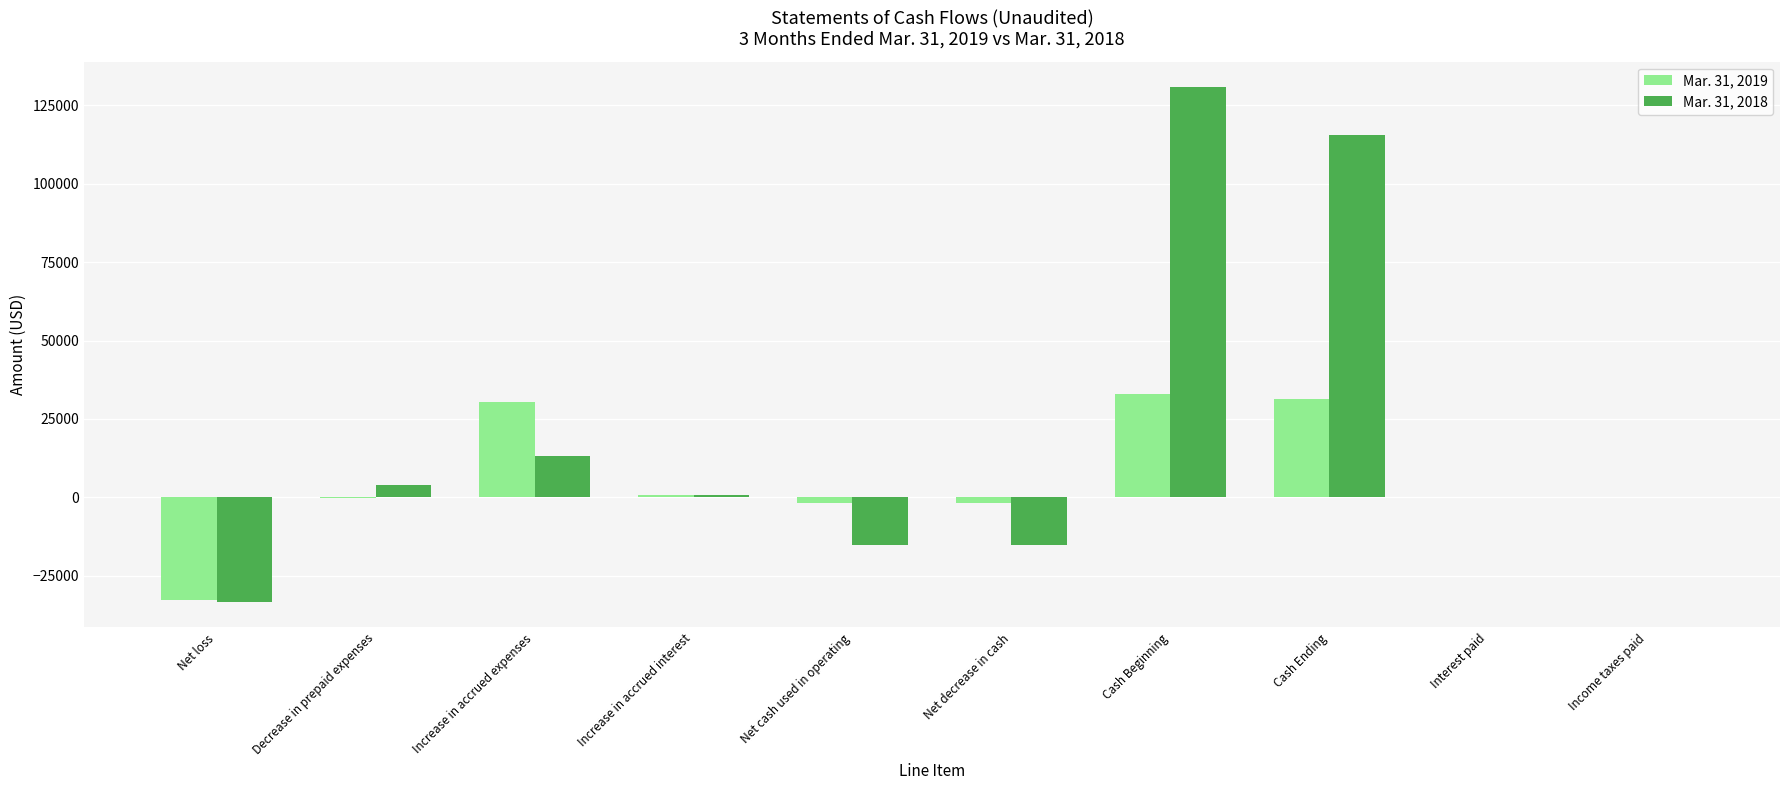

The value of Mar. 31, 2019 at Increase in accrued expenses is 6287. True or false?

False